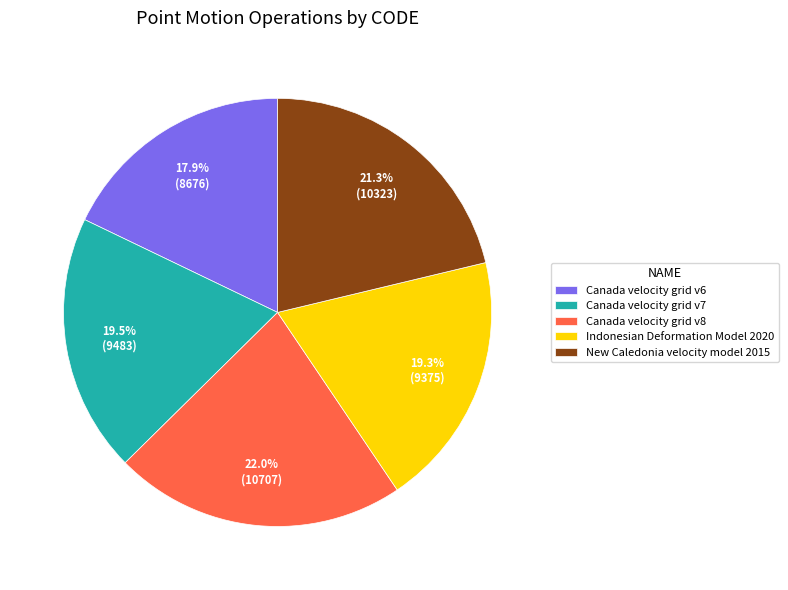

To the nearest percent, what is the difference between the largest and smallest slice percentages?

4%